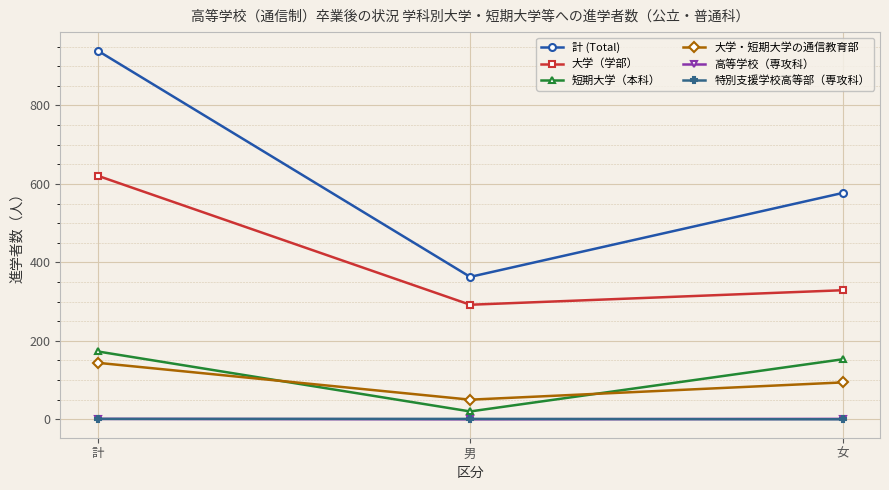

List the labels in order of 大学・短期大学の通信教育部 value, smallest first.

男, 女, 計